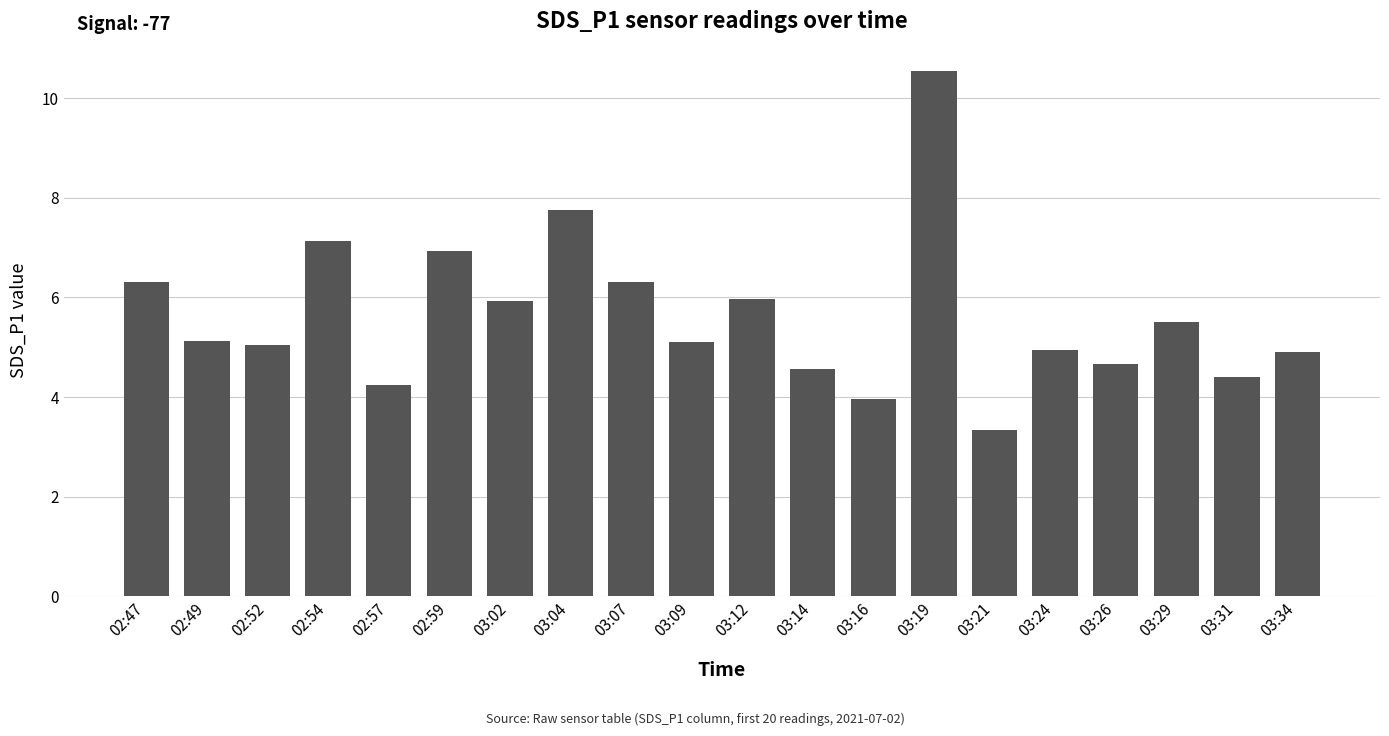

What is the difference between the values at 03:26 and 03:21?

1.3